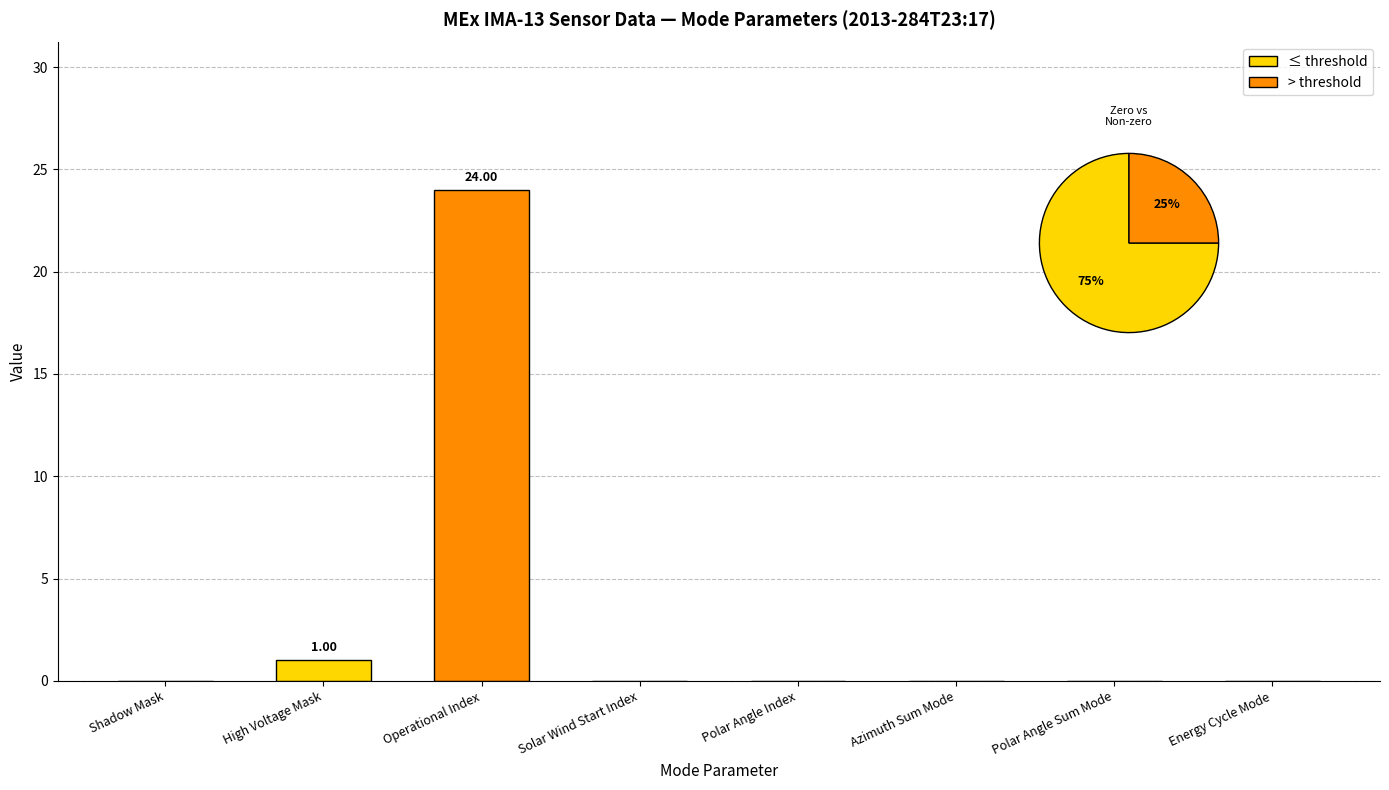

At which category does the chart reach its peak across all series?

Operational Index